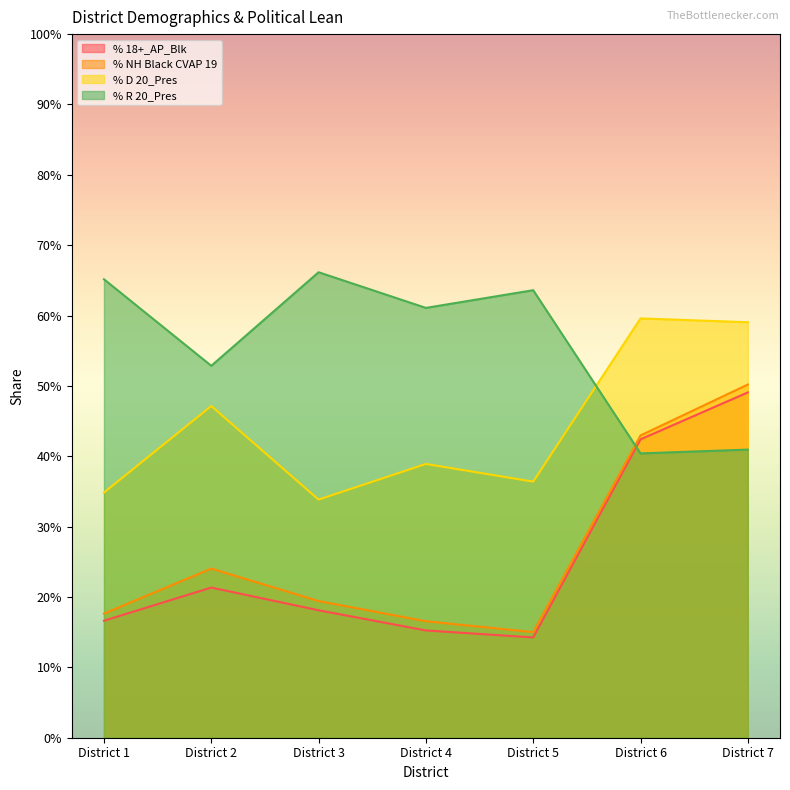

What is the total value across all series at District 4?

1.3